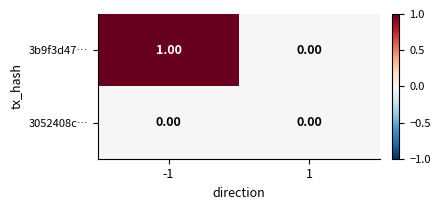

Rank the series at -1 from highest to lowest value.

3b9f3d47…, 3052408c…